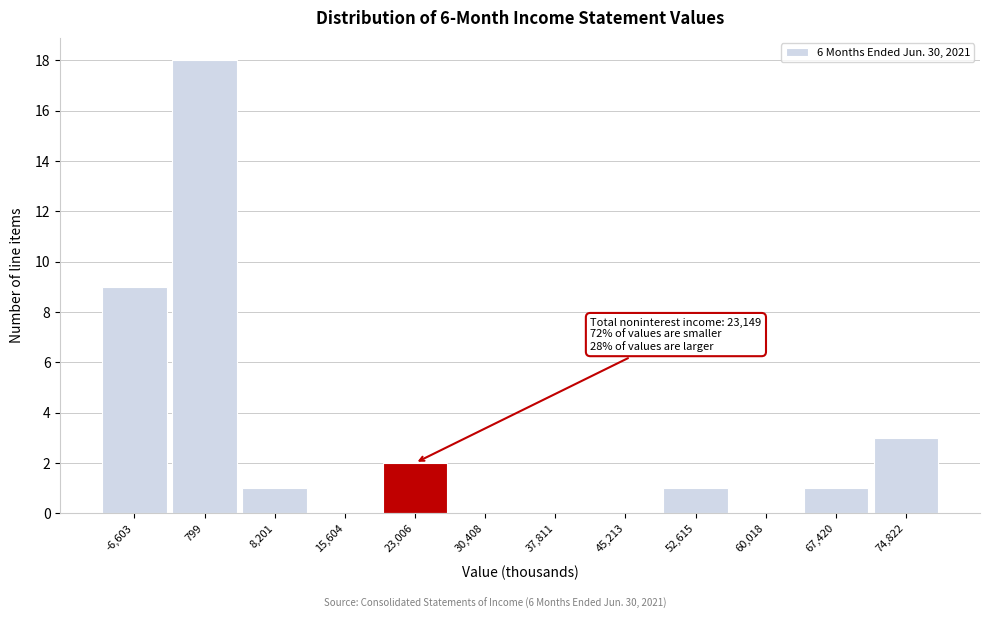

Reading left to right, what are all the values shown in this chart?

-6,603=9	799=18	8,201=1	15,604=0	23,006=2	30,408=0	37,811=0	45,213=0	52,615=1	60,018=0	67,420=1	74,822=3